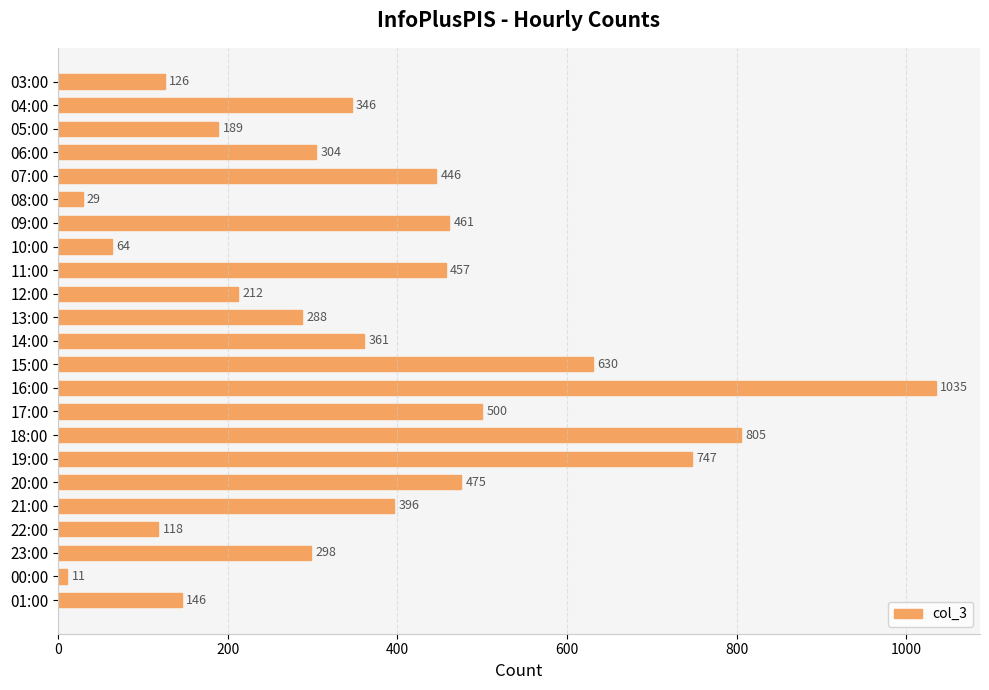

What is the approximate value at 19:00, to the nearest 100?

700